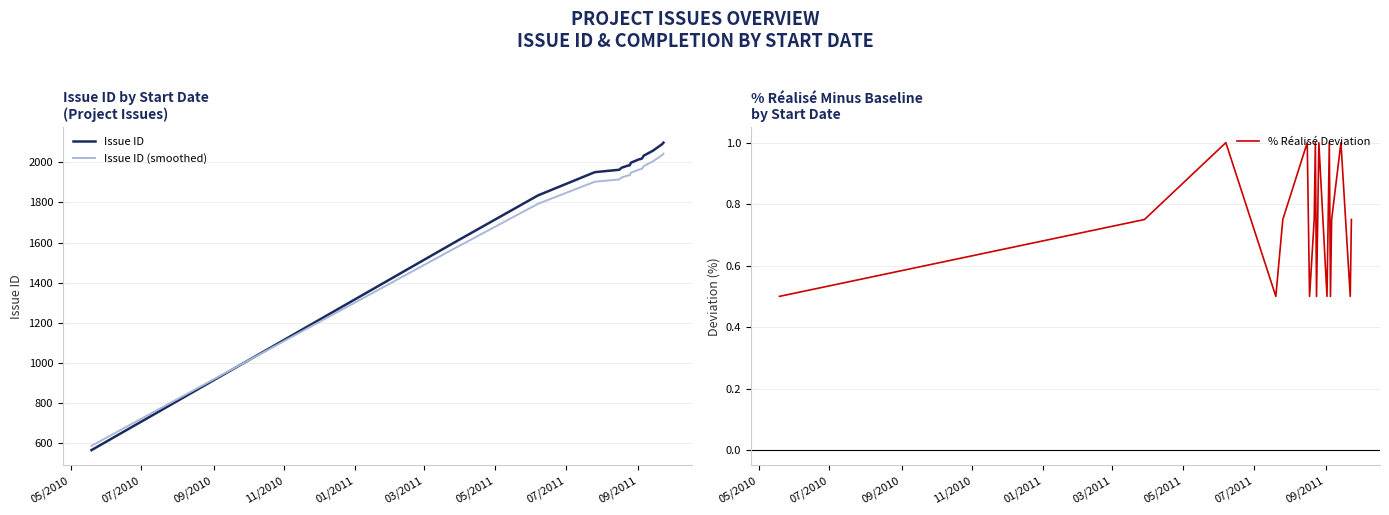

What is the average value of the Issue ID series?

1905.8